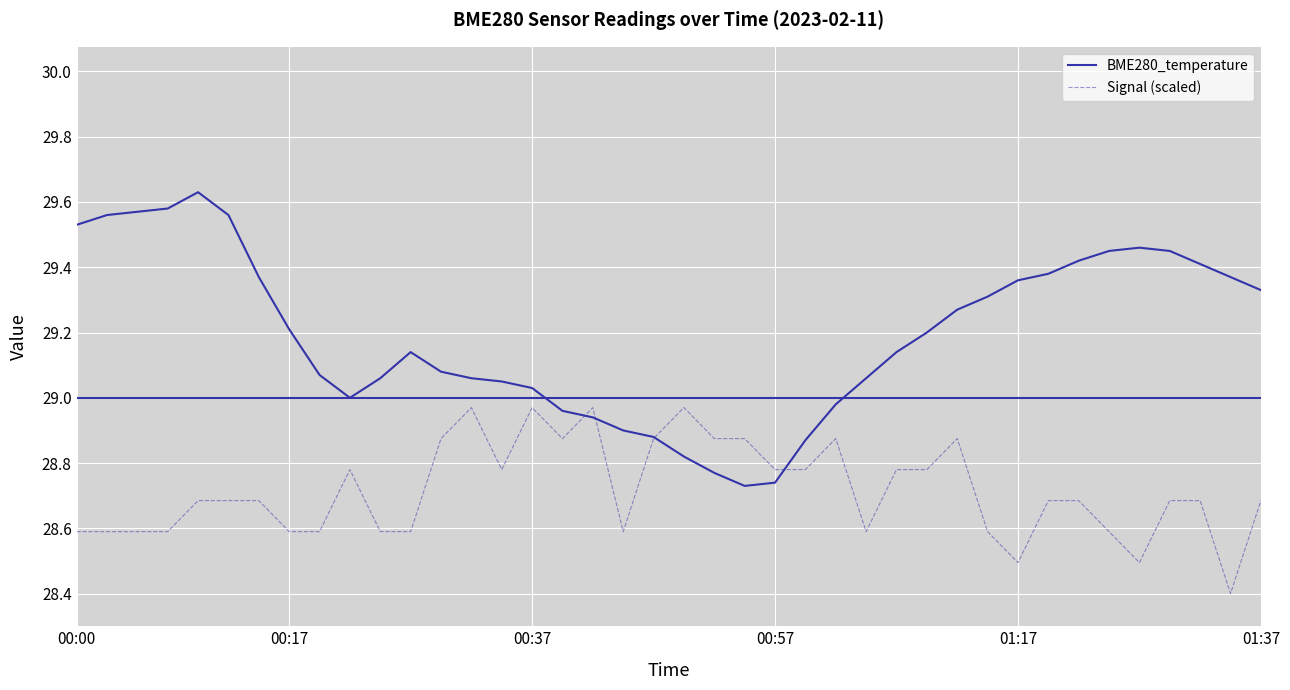

Which series has the widest spread of values?

BME280_temperature